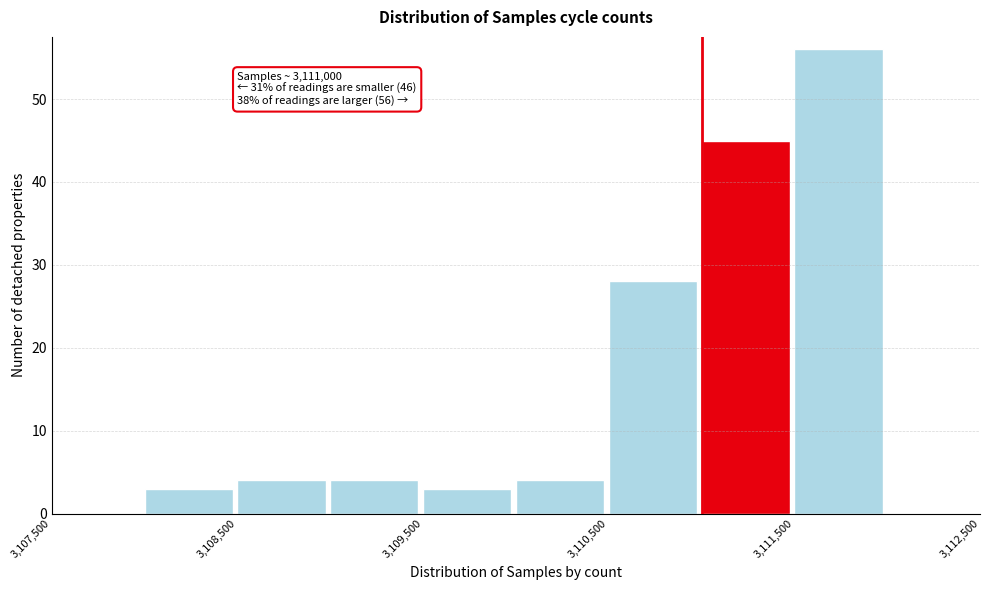

Which range on the x-axis has the tallest bar?

3111500 to 3112000